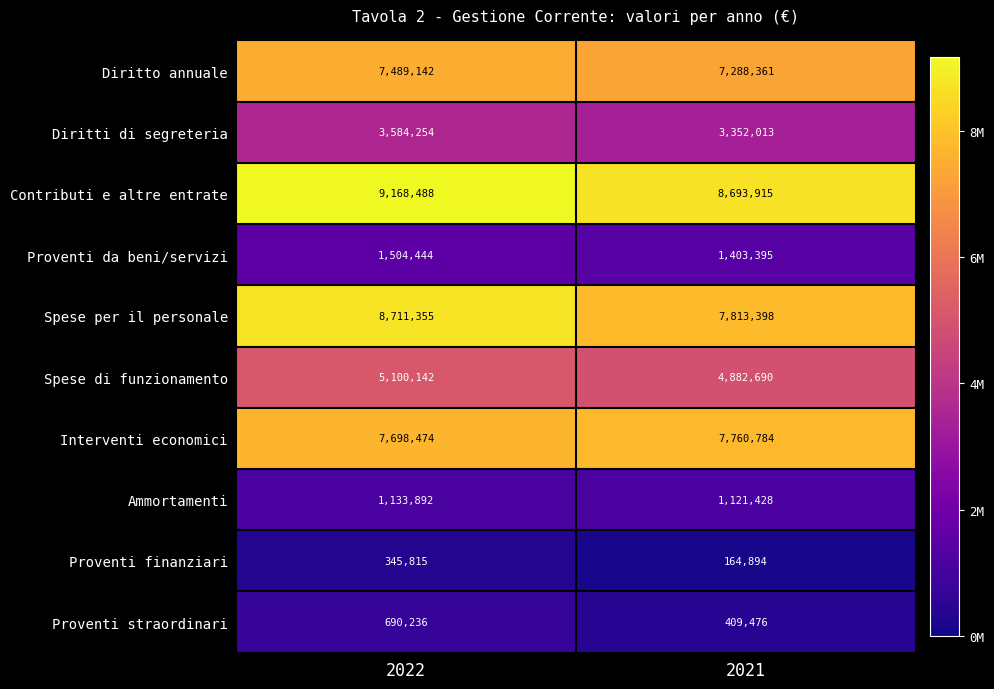

How many data points in Contributi e altre entrate are less than 9168488?

1